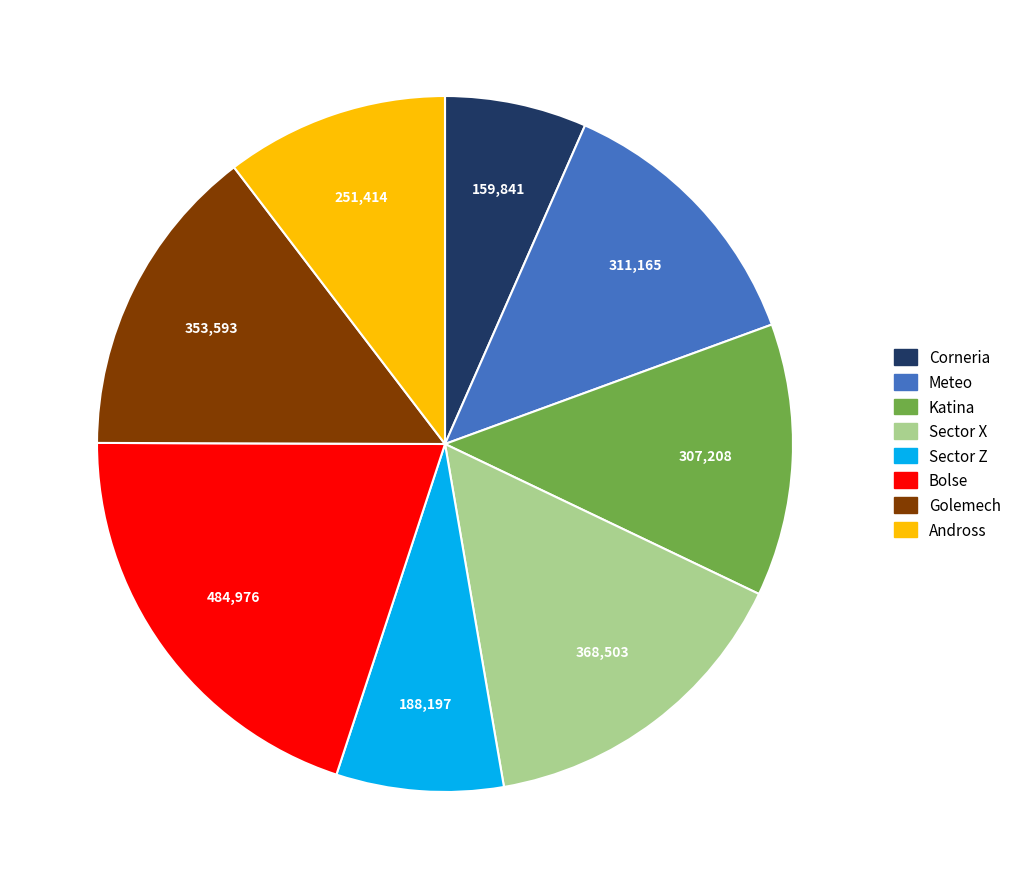

Is there any slice that represents more than half of the pie?

No